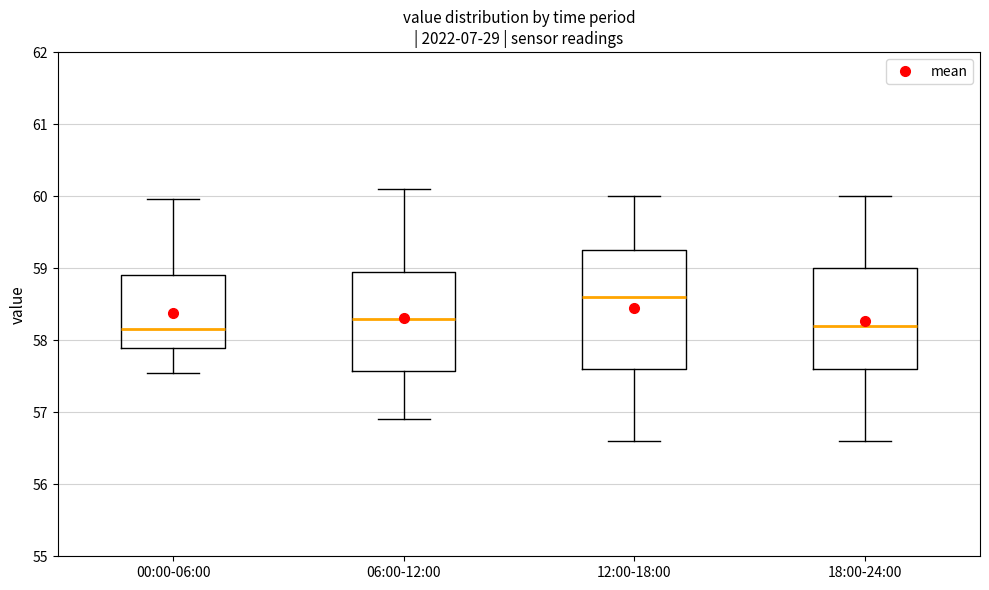

Reading left to right, transcribe this box plot: for each box, give where its median line is, the range the box spans, and where its two whiskers end, as read against the y-axis. The values are not printed on the chart, so give them approximately, as read against the axis.

00:00-06:00: median 58.2, box 57.9 to 58.9, whiskers 57.5 to 60.0
06:00-12:00: median 58.3, box 57.6 to 59.0, whiskers 56.9 to 60.1
12:00-18:00: median 58.6, box 57.6 to 59.3, whiskers 56.6 to 60.0
18:00-24:00: median 58.2, box 57.6 to 59.0, whiskers 56.6 to 60.0